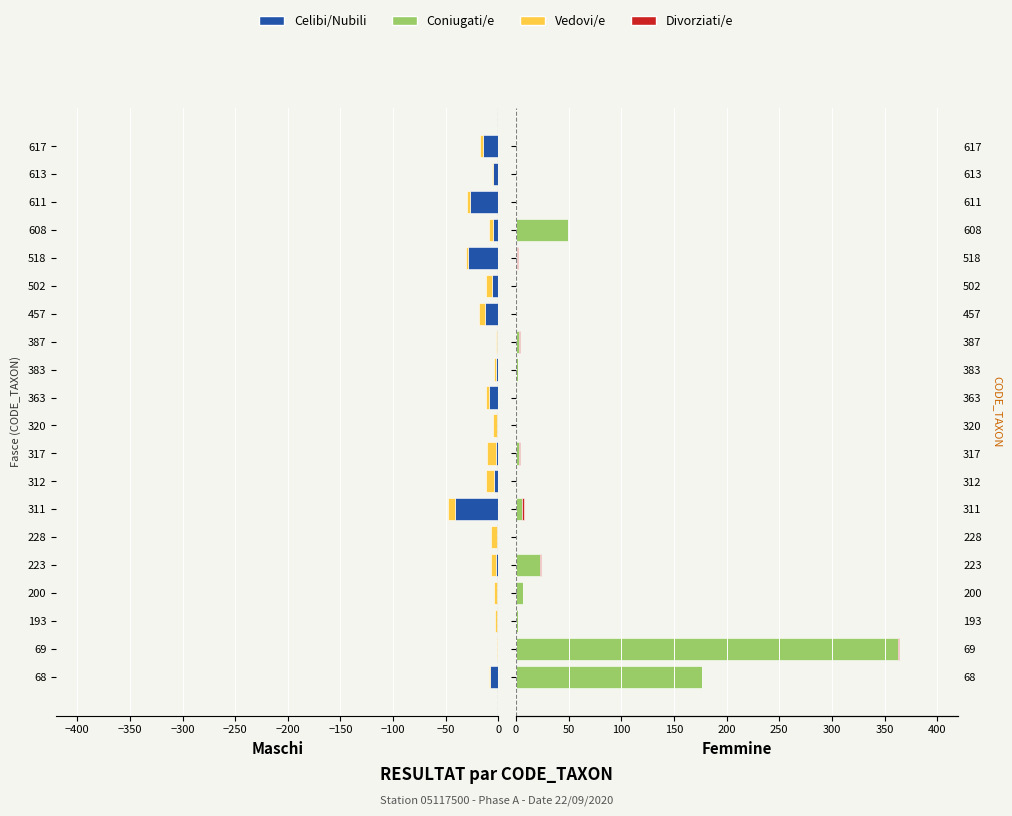

Which series has the widest spread of values?

Coniugati/e